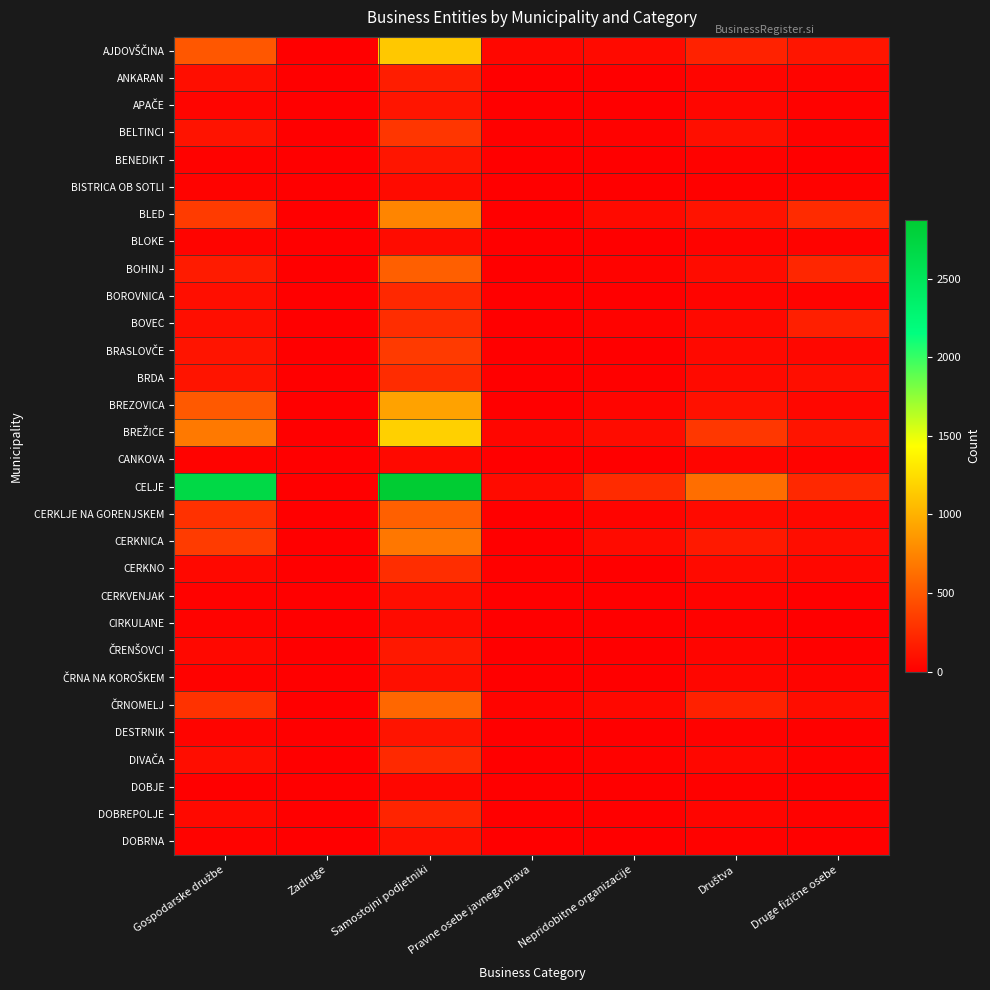

Rank the series by their maximum value, from highest to lowest.

CELJE, BREŽICE, AJDOVŠČINA, BREZOVICA, BLED, CERKNICA, ČRNOMELJ, CERKLJE NA GORENJSKEM, BOHINJ, BRASLOVČE, BELTINCI, BOVEC, CERKNO, BRDA, DIVAČA, BOROVNICA, DOBREPOLJE, ANKARAN, ČRENŠOVCI, APAČE, BENEDIKT, DESTRNIK, DOBRNA, ČRNA NA KOROŠKEM, CERKVENJAK, BLOKE, CIRKULANE, BISTRICA OB SOTLI, CANKOVA, DOBJE